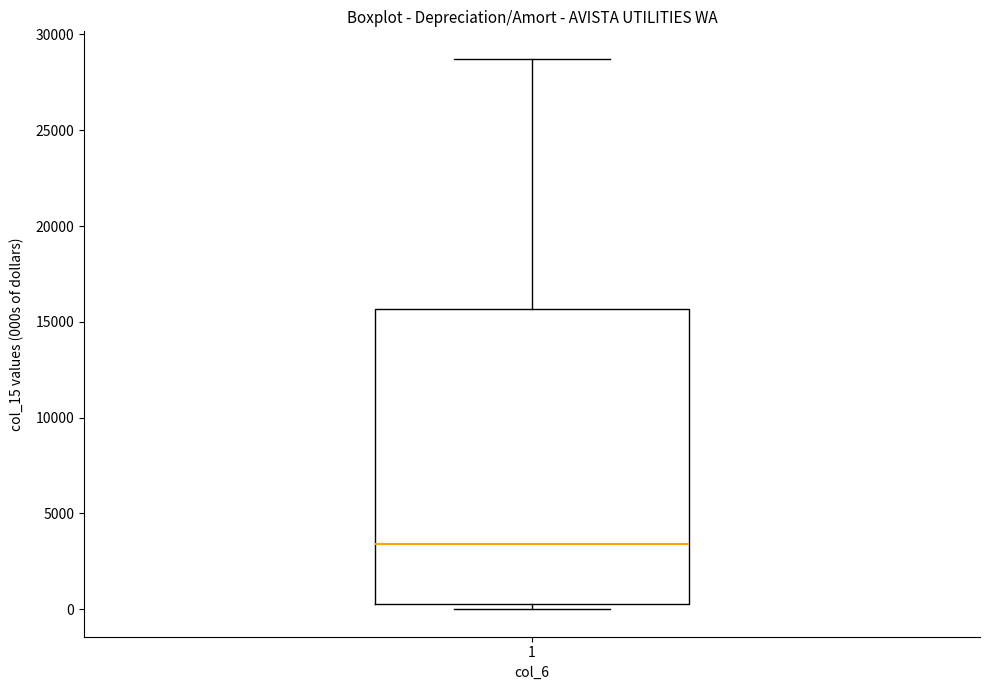

Where is the upper edge of the box at x = 1 on the y-axis? The values are not printed on the chart, so give them approximately, as read against the axis.

15500